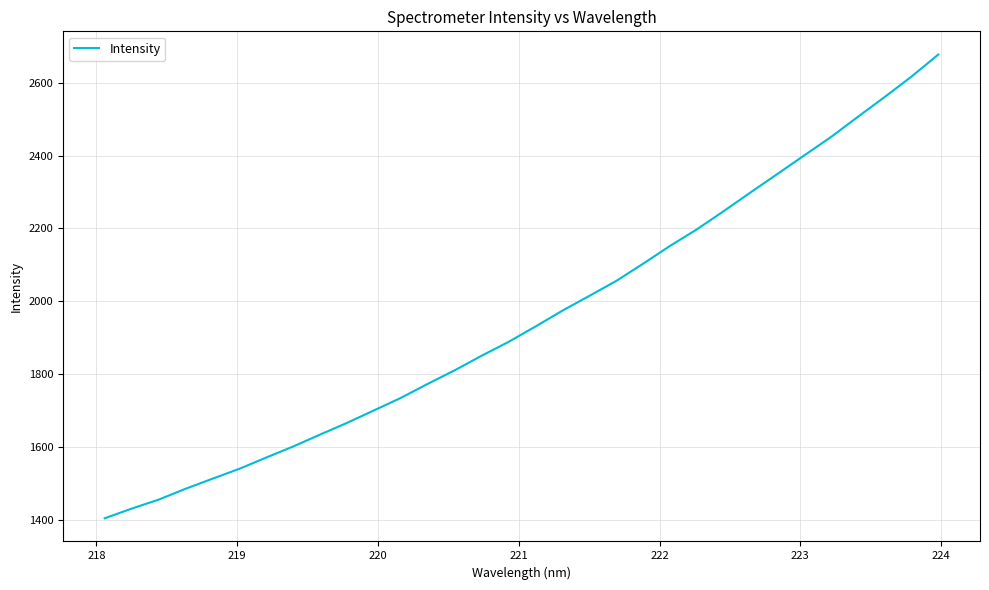

What is the difference between the maximum and minimum values?

1272.6